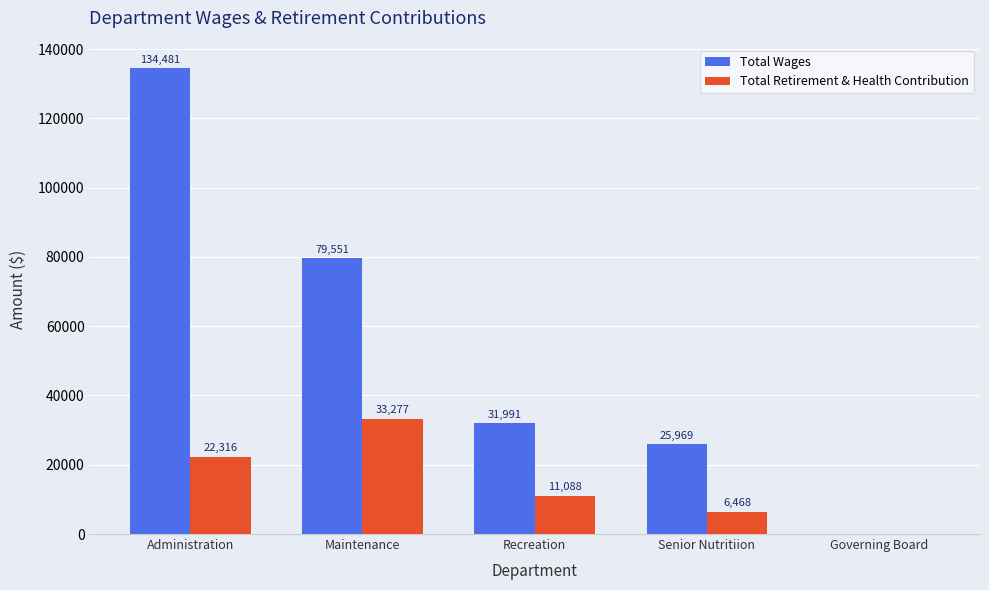

Which series has the largest range (max minus min)?

Total Wages